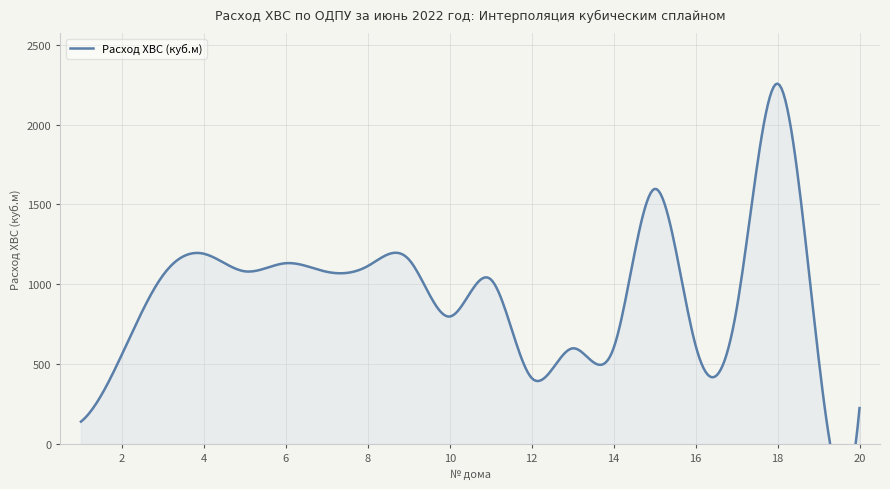

What is the value of the 9th point from the left?

1156